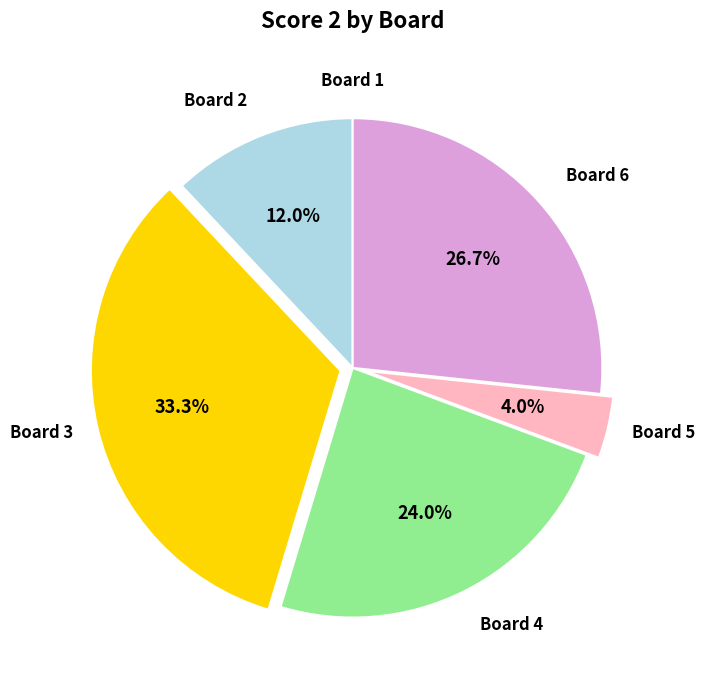

Is there any slice that represents more than half of the pie?

No